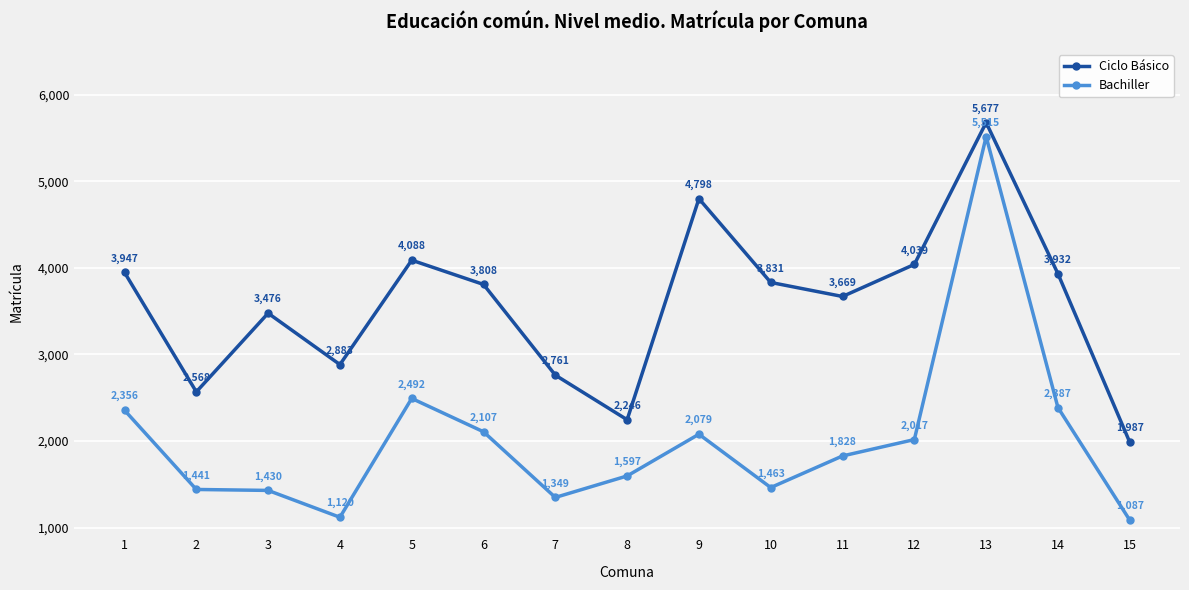

Where is the first local minimum for Ciclo Básico?

2